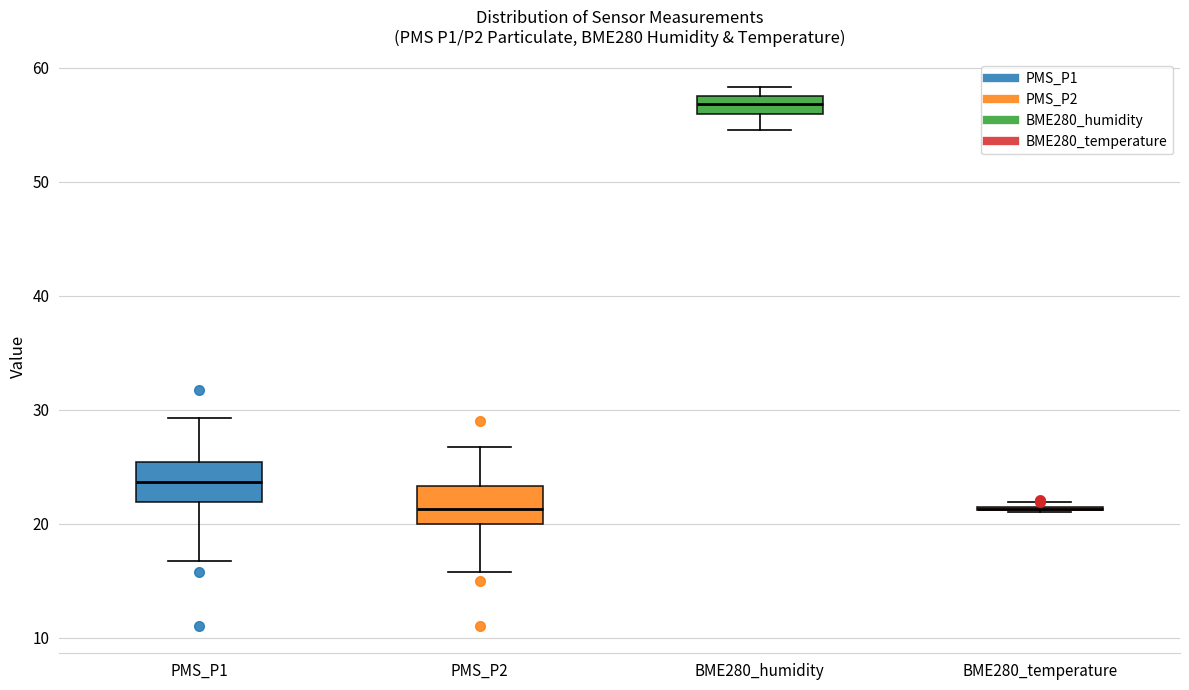

Where is the lower edge of the box for PMS_P1 on the y-axis? The values are not printed on the chart, so give them approximately, as read against the axis.

22